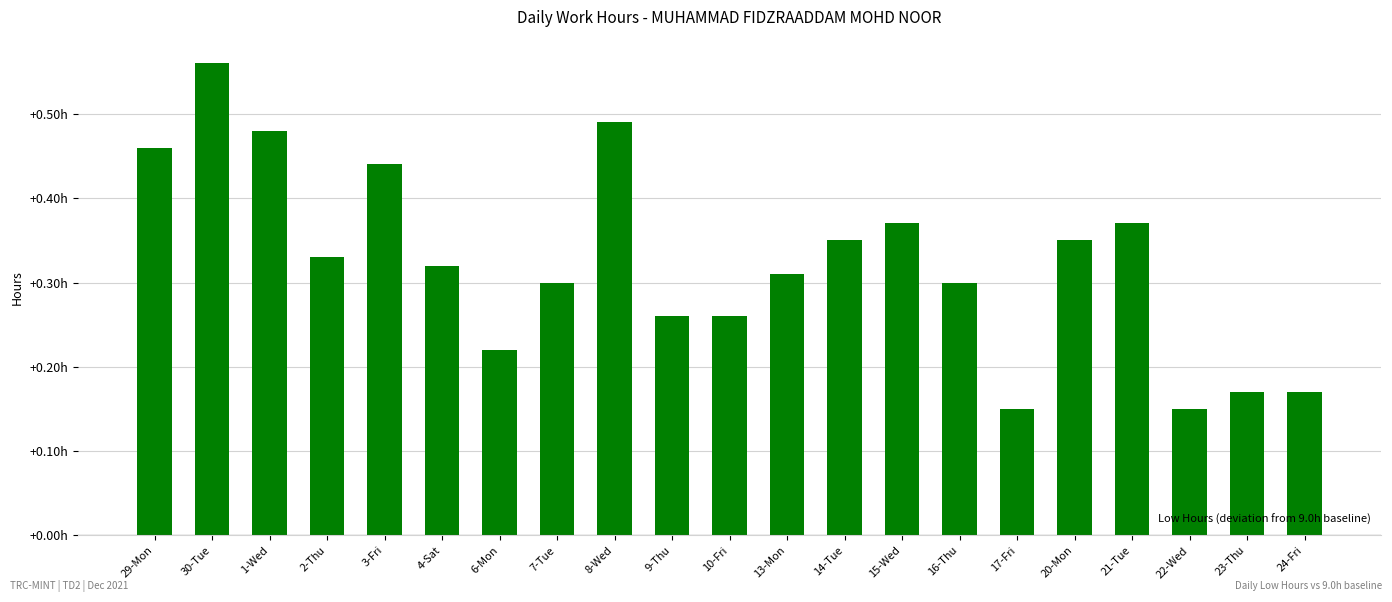

Does the chart contain any negative values?

No